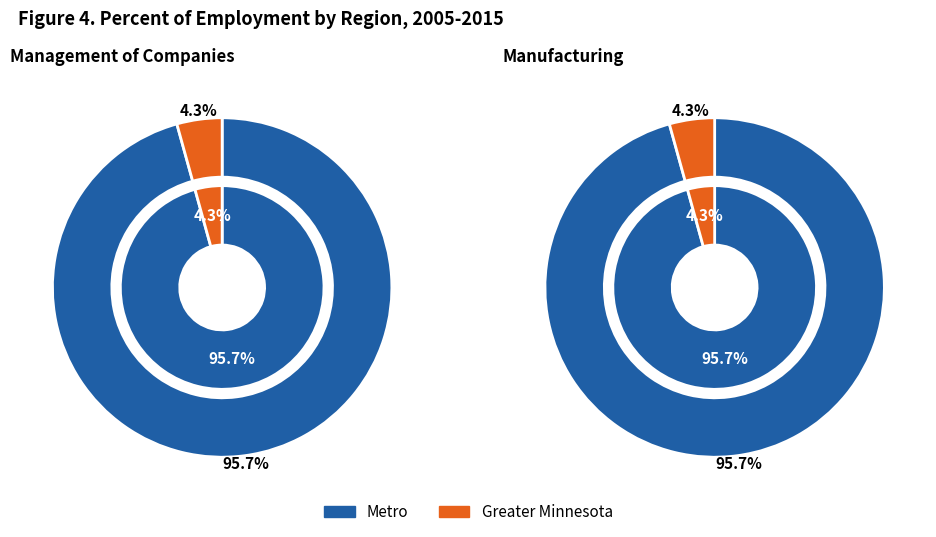

How many slices are in this pie chart?

2